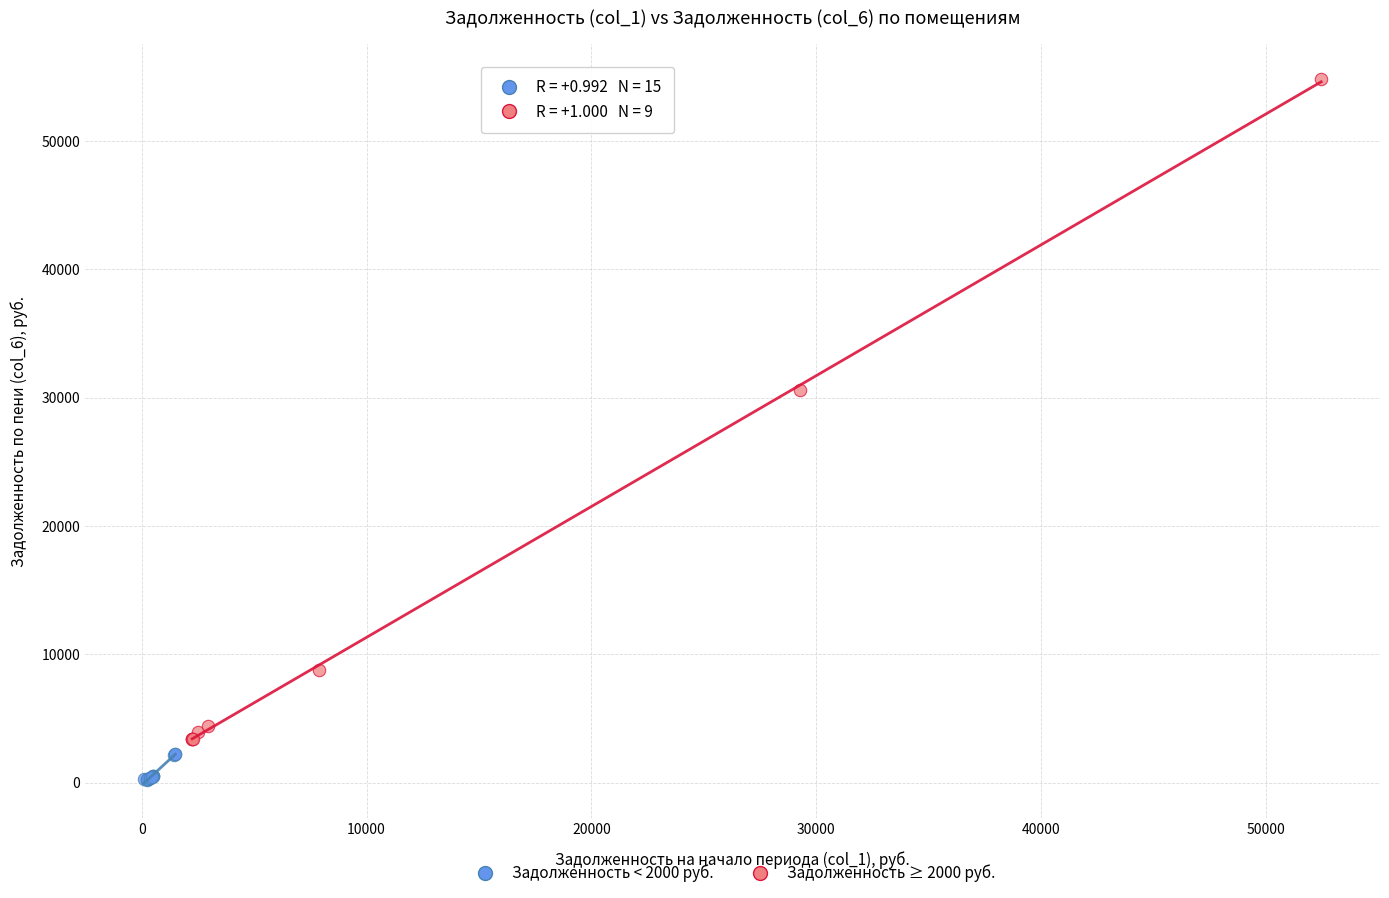

Which series has the widest spread of Y values?

Задолженность ≥ 2000 руб.